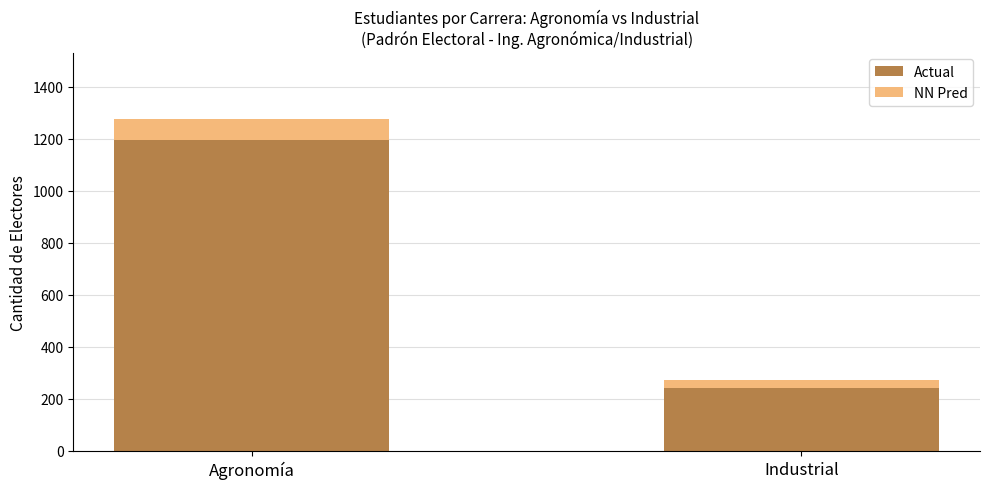

Reading left to right, list the values for the Actual series.

Agronomía=1197	Industrial=242